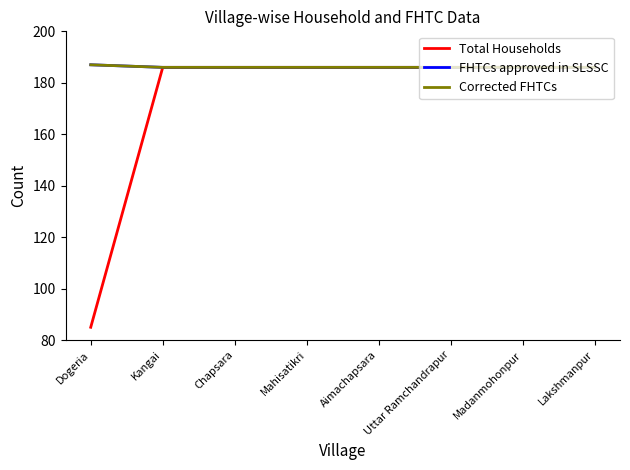

Which label corresponds to the smallest value in the chart?

Dogeria